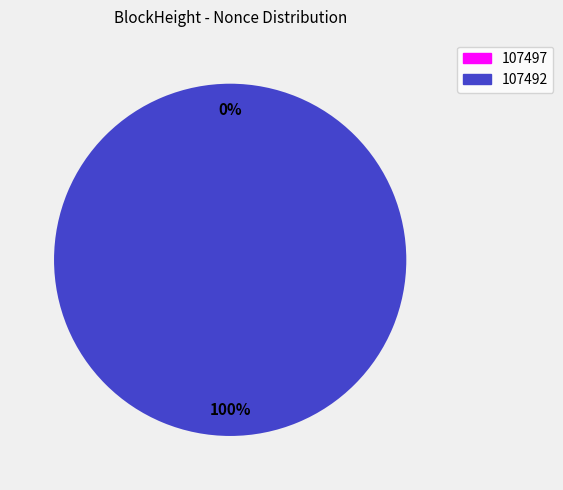

Which slice is the smallest?

107497